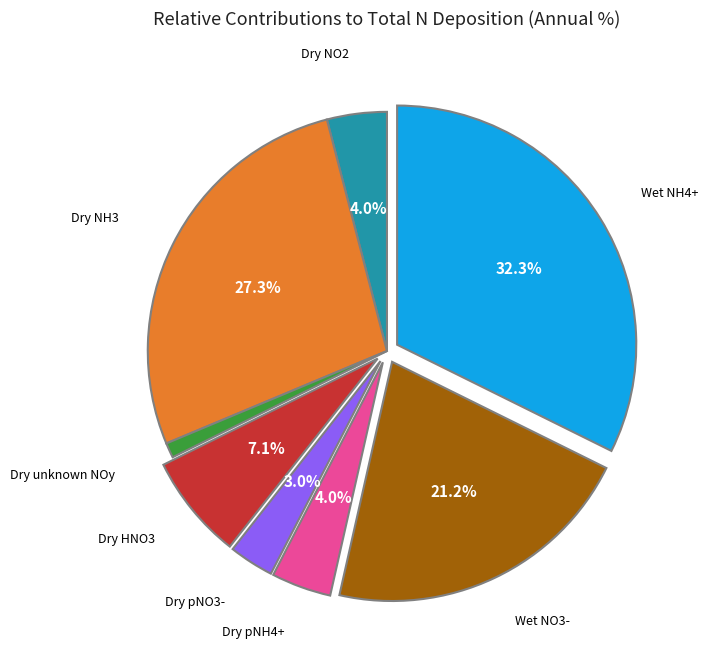

Is there any slice that represents more than half of the pie?

No